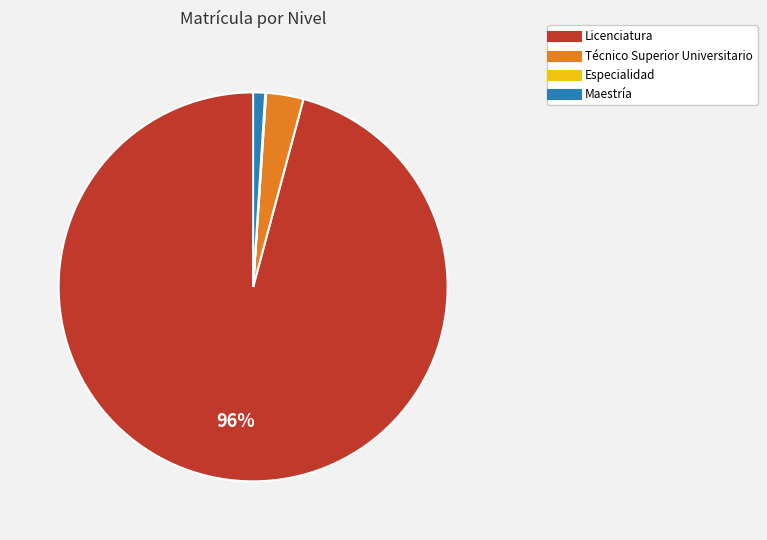

What percentage is the Maestría slice, to the nearest percent?

1%